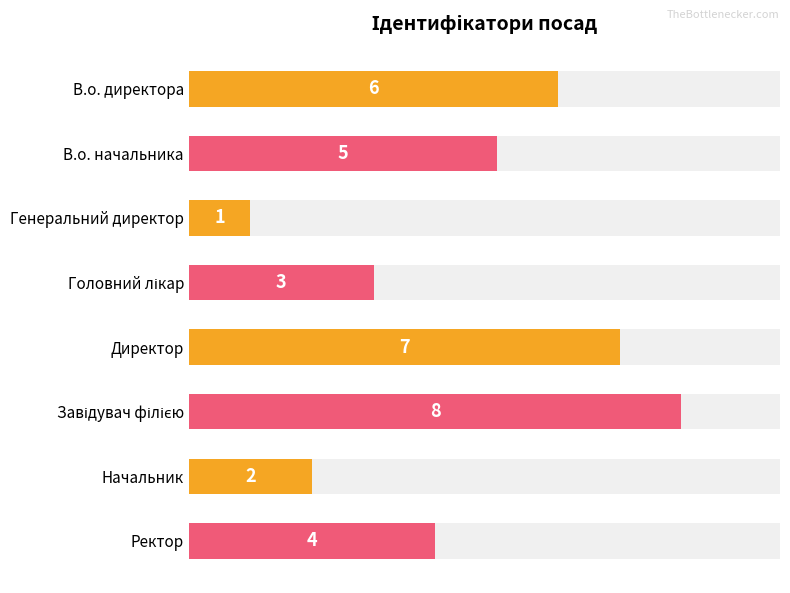

The value at В.о. начальника is 5. True or false?

True